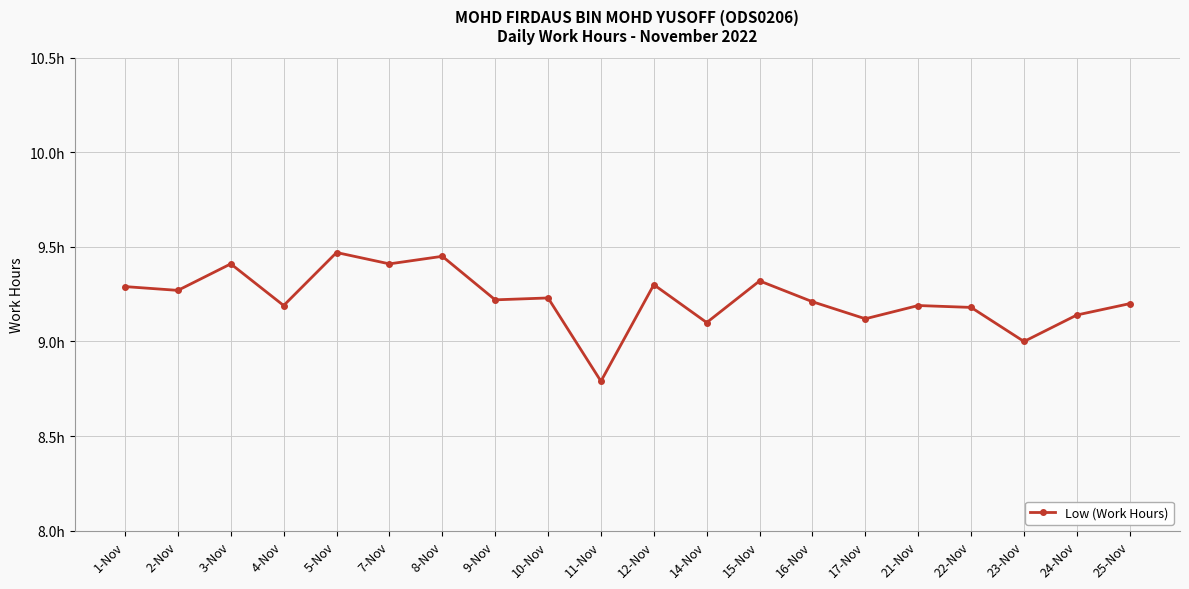

Does the chart have visible grid lines?

Yes